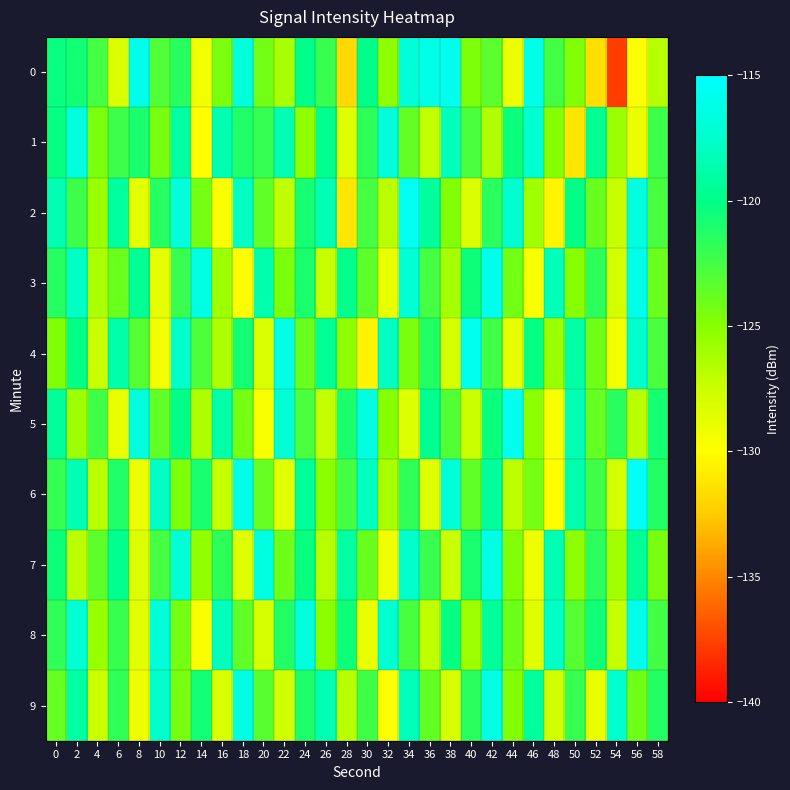

Reading left to right, transcribe all the data shown in this chart.

0: 0=-120.3	2=-120.7	4=-122.6	6=-128.2	8=-116.0	10=-123.0	12=-121.4	14=-129.3	16=-124.5	18=-116.8	20=-124.2	22=-126.2	24=-120.0	26=-122.1	28=-131.9	30=-120.0	32=-125.2	34=-116.9	36=-116.2	38=-115.9	40=-124.7	42=-123.3	44=-129.1	46=-116.3	48=-122.4	50=-124.7	52=-131.6	54=-137.7	56=-129.8	58=-126.7
1: 0=-120.2	2=-116.7	4=-124.6	6=-122.3	8=-120.9	10=-124.4	12=-119.1	14=-130.1	16=-118.4	18=-121.2	20=-122.0	22=-118.5	24=-125.3	26=-119.8	28=-128.4	30=-121.7	32=-116.9	34=-123.6	36=-127.2	38=-118.1	40=-122.8	42=-126.5	44=-120.4	46=-117.3	48=-124.9	50=-131.2	52=-119.6	54=-125.7	56=-128.9	58=-122.3
2: 0=-118.5	2=-122.3	4=-125.7	6=-119.2	8=-128.6	10=-121.4	12=-116.8	14=-124.3	16=-129.7	18=-117.9	20=-123.5	22=-127.1	24=-120.8	26=-118.4	28=-131.2	30=-122.6	32=-126.9	34=-115.7	36=-119.3	38=-124.8	40=-128.2	42=-121.6	44=-117.4	46=-125.9	48=-130.5	50=-120.1	52=-123.8	54=-127.4	56=-116.6	58=-122.7
3: 0=-121.4	2=-117.8	4=-126.3	6=-123.9	8=-119.5	10=-128.7	12=-122.1	14=-116.4	16=-125.8	18=-130.2	20=-118.7	22=-124.5	24=-121.0	26=-127.3	28=-119.8	30=-123.4	32=-128.9	34=-117.2	36=-122.6	38=-126.1	40=-120.5	42=-115.9	44=-124.2	46=-129.6	48=-118.3	50=-125.0	52=-121.7	54=-127.8	56=-116.1	58=-123.9
4: 0=-124.7	2=-120.1	4=-127.5	6=-118.8	8=-123.2	10=-129.4	12=-117.6	14=-122.9	16=-126.4	18=-120.7	20=-128.1	22=-116.3	24=-123.8	26=-119.5	28=-125.2	30=-130.6	32=-118.0	34=-124.5	36=-121.3	38=-127.9	40=-115.8	42=-122.4	44=-128.7	46=-120.2	48=-125.6	50=-119.0	52=-124.1	54=-129.3	56=-117.5	58=-122.8
5: 0=-119.3	2=-125.8	4=-122.4	6=-128.9	8=-116.7	10=-123.5	12=-120.0	14=-126.4	16=-118.9	18=-124.3	20=-129.7	22=-117.1	24=-122.8	26=-127.2	28=-121.0	30=-116.5	32=-124.9	34=-128.3	36=-119.7	38=-123.1	40=-127.5	42=-120.4	44=-115.8	46=-125.2	48=-129.6	50=-118.4	52=-123.7	54=-121.5	56=-126.9	58=-120.8
6: 0=-122.0	2=-118.4	4=-126.8	6=-121.2	8=-129.0	10=-117.8	12=-124.6	14=-120.9	16=-127.3	18=-116.1	20=-123.7	22=-128.5	24=-119.4	26=-125.1	28=-122.6	30=-118.0	32=-126.2	34=-121.8	36=-128.4	38=-116.9	40=-123.5	42=-119.2	44=-127.0	46=-124.3	48=-130.1	50=-118.7	52=-122.4	54=-127.8	56=-115.5	58=-121.3
7: 0=-120.5	2=-126.9	4=-123.4	6=-119.8	8=-128.2	10=-122.6	12=-117.0	14=-125.4	16=-121.7	18=-128.3	20=-116.5	22=-124.0	24=-120.3	26=-126.7	28=-119.1	30=-123.8	32=-129.2	34=-117.6	36=-122.1	38=-127.5	40=-120.9	42=-116.3	44=-124.7	46=-129.1	48=-118.5	50=-125.2	52=-121.6	54=-126.0	56=-119.5	58=-124.4
8: 0=-121.8	2=-117.2	4=-125.6	6=-122.1	8=-128.5	10=-116.9	12=-124.3	14=-129.7	16=-118.1	18=-123.5	20=-127.9	22=-121.3	24=-116.7	26=-125.1	28=-120.5	30=-128.9	32=-117.3	34=-122.7	36=-127.1	38=-120.2	40=-125.8	42=-119.4	44=-124.0	46=-128.4	48=-117.8	50=-123.2	52=-120.6	54=-127.3	56=-116.0	58=-122.5
9: 0=-123.7	2=-119.1	4=-127.5	6=-121.8	8=-129.2	10=-117.6	12=-124.4	14=-120.7	16=-128.1	18=-116.5	20=-123.3	22=-127.7	24=-121.1	26=-118.5	28=-126.9	30=-122.4	32=-129.8	34=-118.2	36=-123.6	38=-128.0	40=-121.5	42=-116.3	44=-124.8	46=-119.2	48=-127.6	50=-122.0	52=-128.9	54=-117.4	56=-124.1	58=-121.3